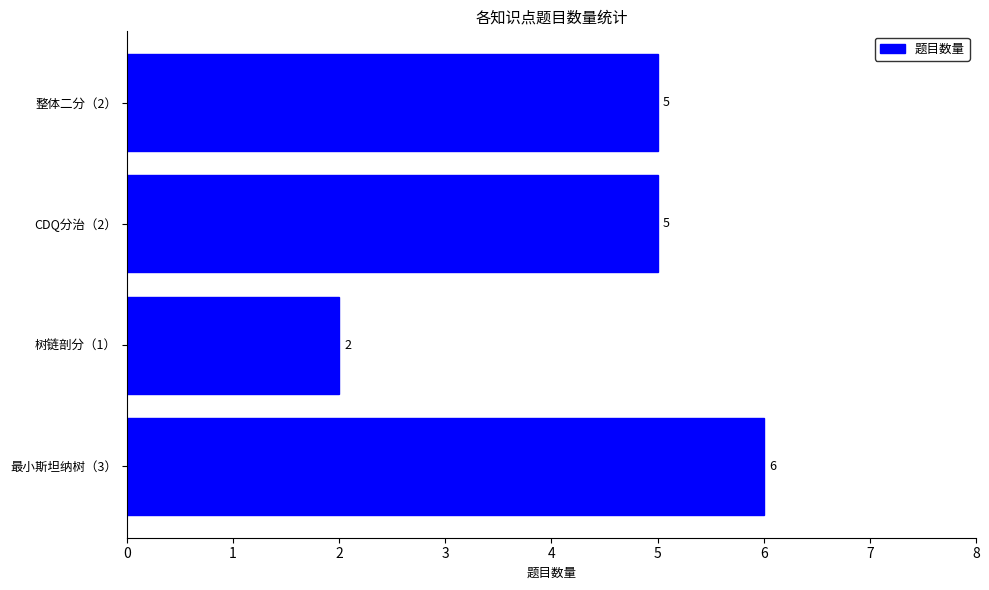

What is the ratio of the value at 最小斯坦纳树（3） to the value at 整体二分（2）?

1.2